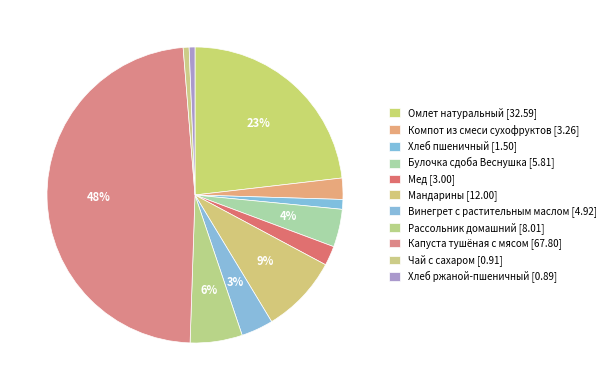

Does any single category account for the majority?

No